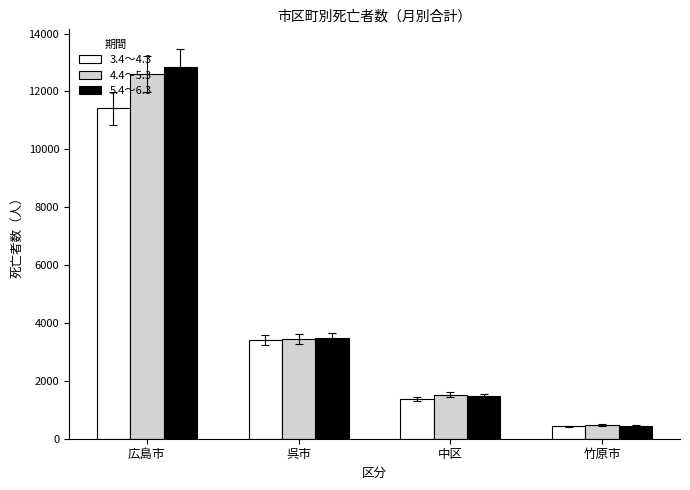

Which series has the widest spread of values?

5.4～6.3